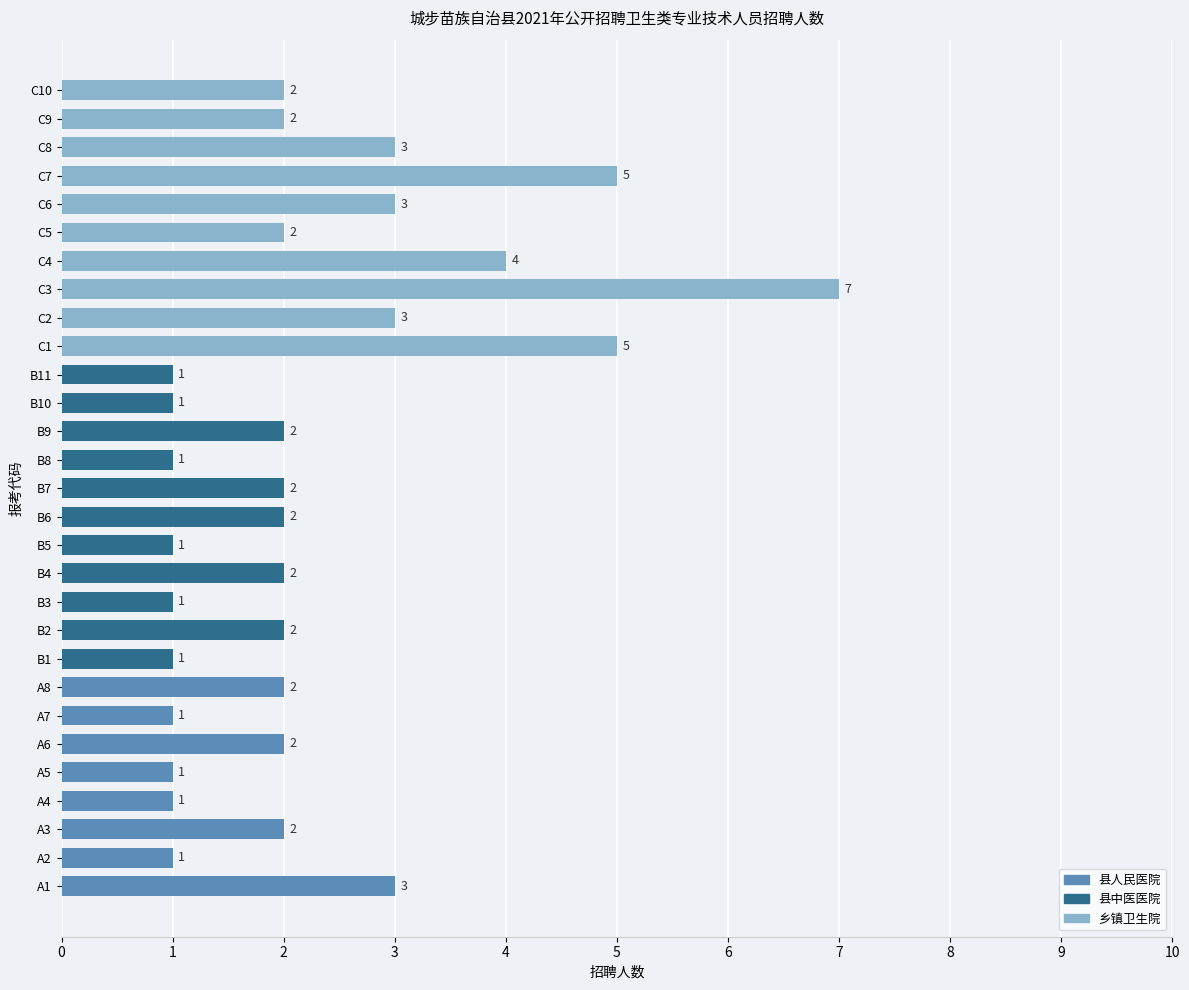

What is the difference between the maximum and minimum values?

6